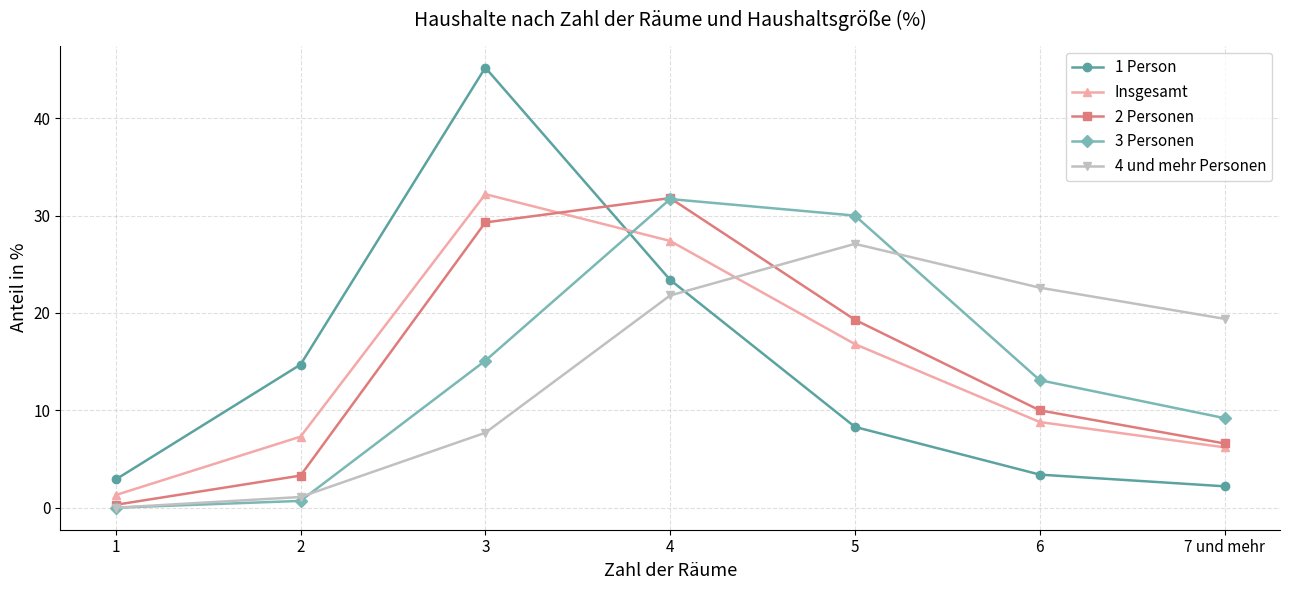

At which label does 1 Person reach its minimum?

7 und mehr